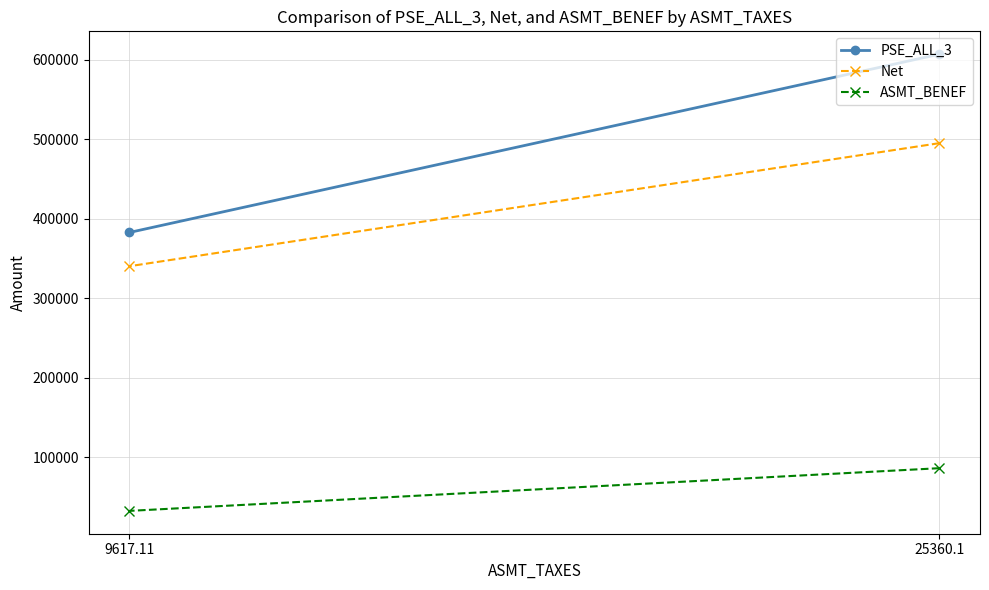

At which category is the sum across all series the highest?

25360.1